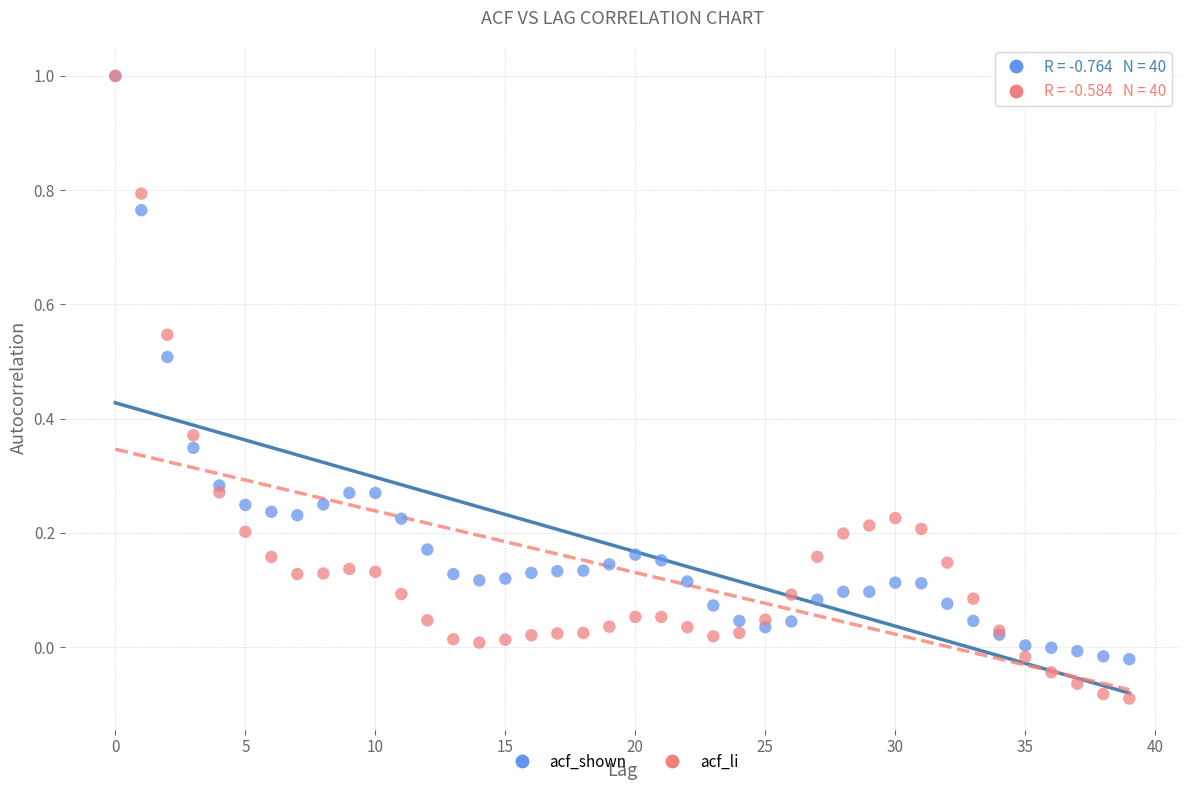

Which series reaches the minimum Y coordinate?

acf_li